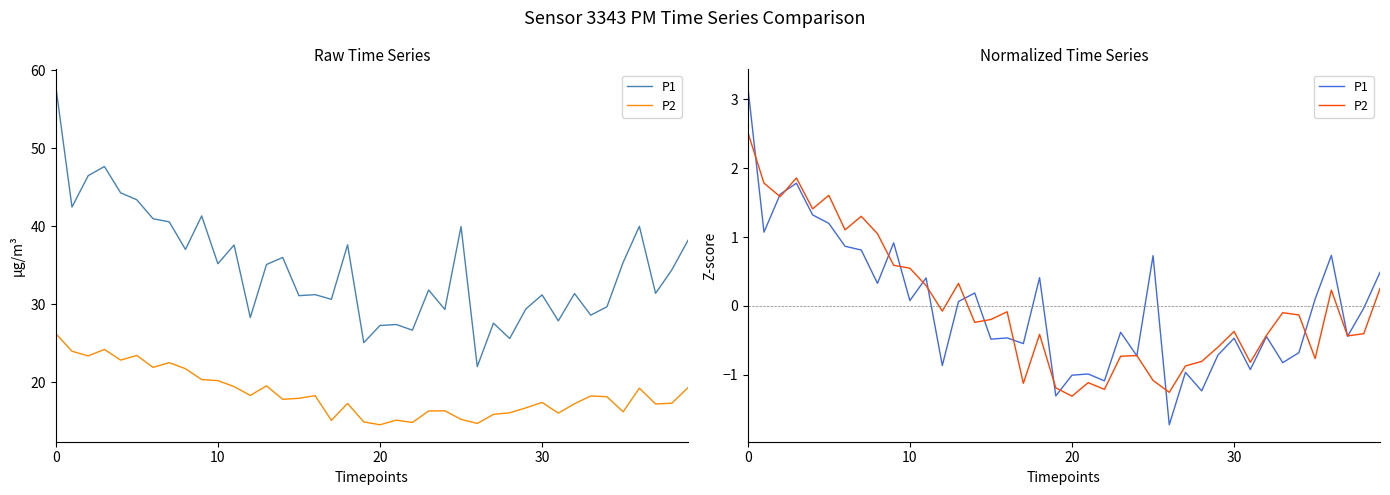

The value of P1 at 37 is -0.7. True or false?

False